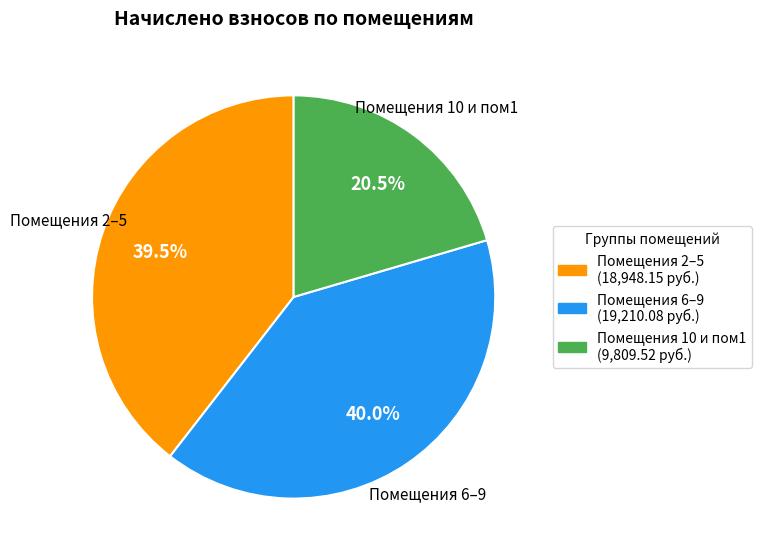

What percentage do Помещения 6–9 and Помещения 2–5 together represent?

79.5%